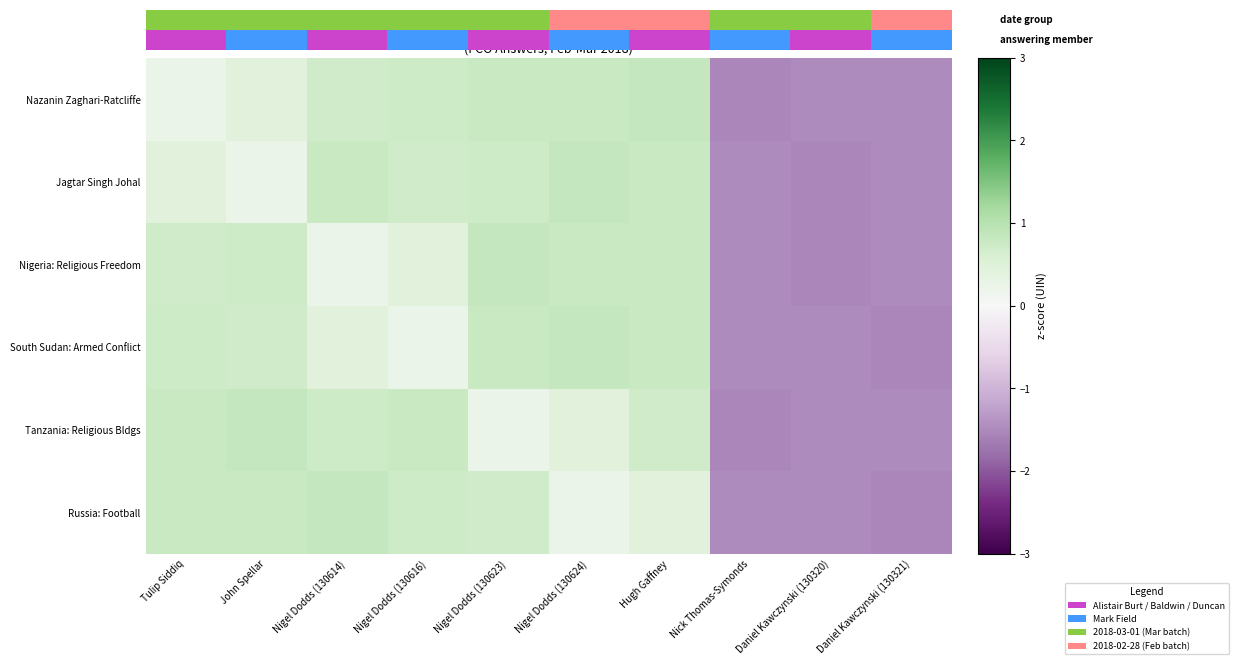

Reading left to right, transcribe all the data shown in this chart.

Nazanin Zaghari-Ratcliffe: Tulip Siddiq=0.2	John Spellar=0.4	Nigel Dodds (130614)=0.7	Nigel Dodds (130616)=0.7	Nigel Dodds (130623)=0.8	Nigel Dodds (130624)=0.8	Hugh Gaffney=0.8	Nick Thomas-Symonds=-1.5	Daniel Kawczynski (130320)=-1.5	Daniel Kawczynski (130321)=-1.5
Jagtar Singh Johal: Tulip Siddiq=0.4	John Spellar=0.2	Nigel Dodds (130614)=0.8	Nigel Dodds (130616)=0.7	Nigel Dodds (130623)=0.7	Nigel Dodds (130624)=0.8	Hugh Gaffney=0.8	Nick Thomas-Symonds=-1.5	Daniel Kawczynski (130320)=-1.5	Daniel Kawczynski (130321)=-1.5
Nigeria: Religious Freedom: Tulip Siddiq=0.7	John Spellar=0.7	Nigel Dodds (130614)=0.2	Nigel Dodds (130616)=0.4	Nigel Dodds (130623)=0.8	Nigel Dodds (130624)=0.8	Hugh Gaffney=0.8	Nick Thomas-Symonds=-1.5	Daniel Kawczynski (130320)=-1.5	Daniel Kawczynski (130321)=-1.5
South Sudan: Armed Conflict: Tulip Siddiq=0.7	John Spellar=0.7	Nigel Dodds (130614)=0.4	Nigel Dodds (130616)=0.2	Nigel Dodds (130623)=0.8	Nigel Dodds (130624)=0.8	Hugh Gaffney=0.8	Nick Thomas-Symonds=-1.5	Daniel Kawczynski (130320)=-1.5	Daniel Kawczynski (130321)=-1.5
Tanzania: Religious Bldgs: Tulip Siddiq=0.8	John Spellar=0.8	Nigel Dodds (130614)=0.7	Nigel Dodds (130616)=0.8	Nigel Dodds (130623)=0.2	Nigel Dodds (130624)=0.4	Hugh Gaffney=0.7	Nick Thomas-Symonds=-1.5	Daniel Kawczynski (130320)=-1.5	Daniel Kawczynski (130321)=-1.5
Russia: Football: Tulip Siddiq=0.8	John Spellar=0.8	Nigel Dodds (130614)=0.8	Nigel Dodds (130616)=0.7	Nigel Dodds (130623)=0.7	Nigel Dodds (130624)=0.2	Hugh Gaffney=0.4	Nick Thomas-Symonds=-1.5	Daniel Kawczynski (130320)=-1.5	Daniel Kawczynski (130321)=-1.5